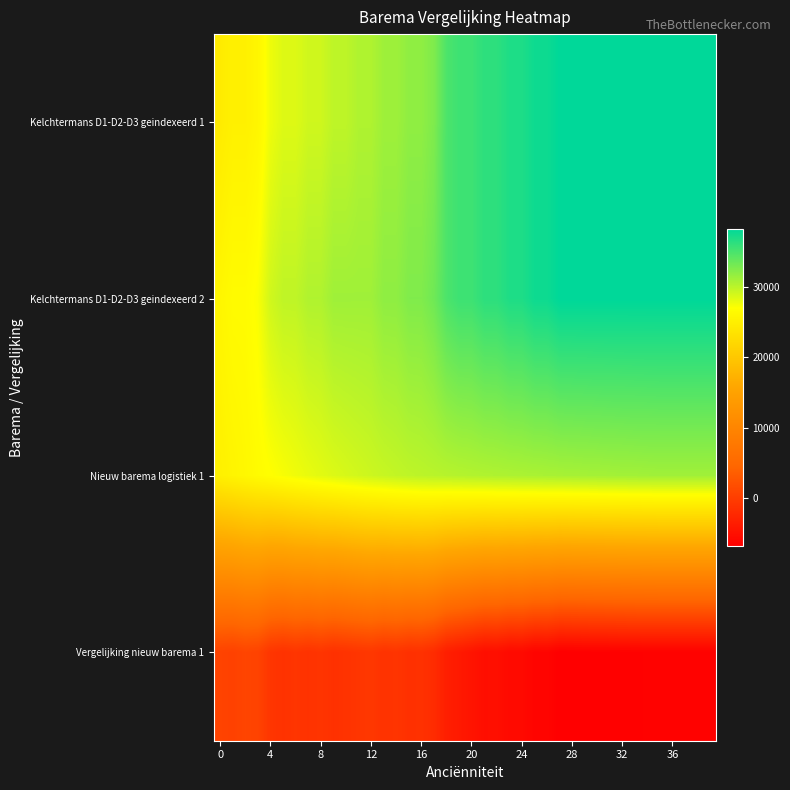

At which category does the chart reach its minimum across all series?

27